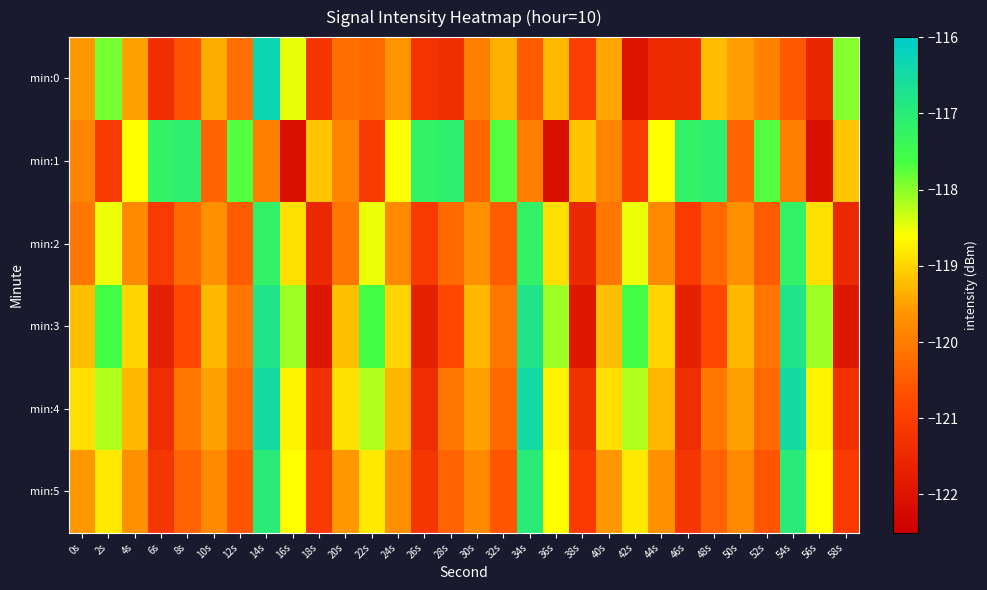

Rank the series by their maximum value, from lowest to highest.

min:2, min:1, min:5, min:3, min:4, min:0